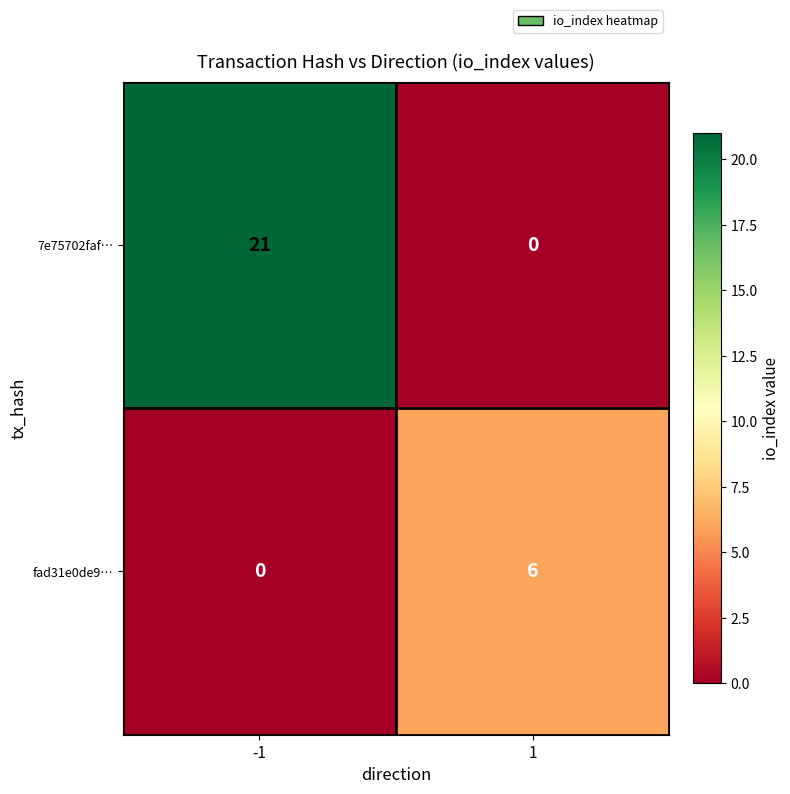

What is the difference between the highest and lowest values at -1?

21